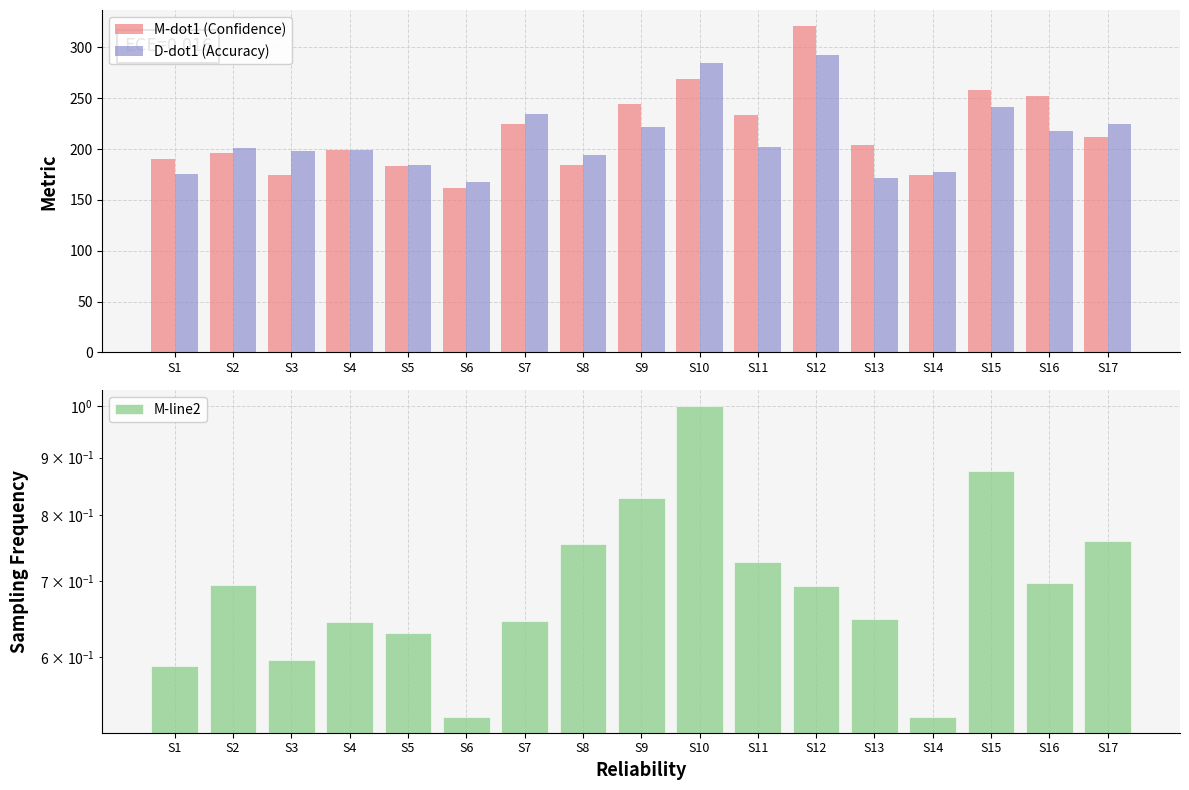

Reading left to right, list all the values displayed in this chart.

M-dot1 (Confidence): S1=190.4	S2=196.4	S3=174.4	S4=199.0	S5=183.0	S6=161.5	S7=224.6	S8=184.5	S9=244.8	S10=268.9	S11=233.6	S12=320.7	S13=204.0	S14=174.2	S15=258.4	S16=251.7	S17=211.7
D-dot1 (Accuracy): S1=175.8	S2=201.1	S3=198.1	S4=199.3	S5=184.3	S6=168.1	S7=234.6	S8=193.8	S9=221.9	S10=284.9	S11=202.2	S12=292.2	S13=171.8	S14=177.0	S15=241.2	S16=218.3	S17=224.2
M-line2: S1=0.6	S2=0.7	S3=0.6	S4=0.6	S5=0.6	S6=0.5	S7=0.6	S8=0.8	S9=0.8	S10=1.0	S11=0.7	S12=0.7	S13=0.6	S14=0.5	S15=0.9	S16=0.7	S17=0.8